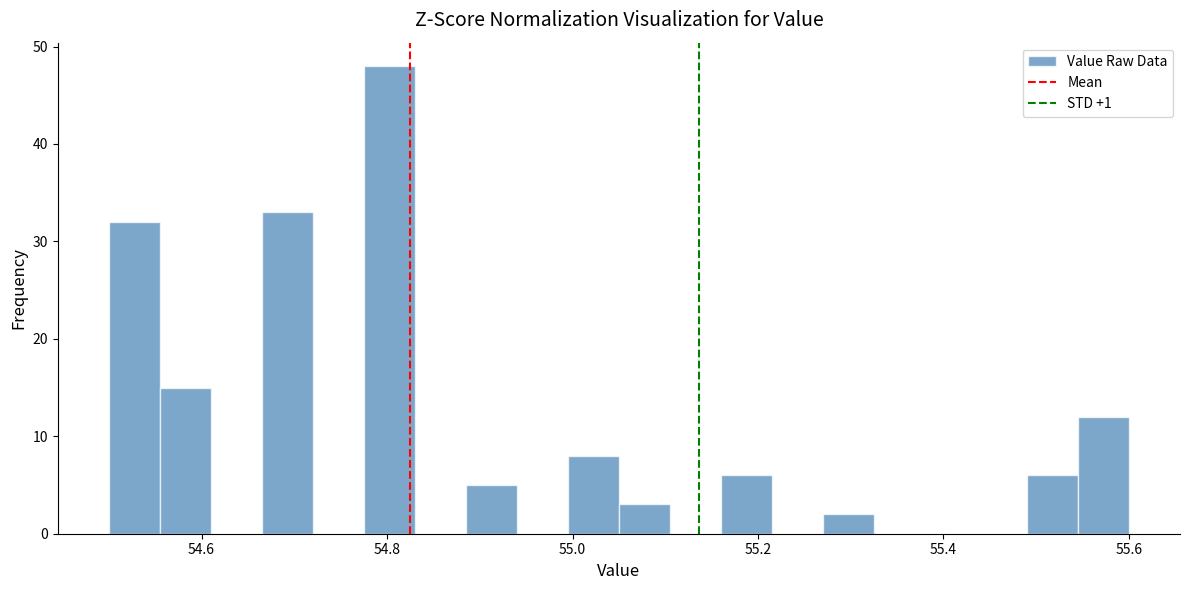

Read against the x-axis, roughly where is the centre of the tallest bar?

54.80